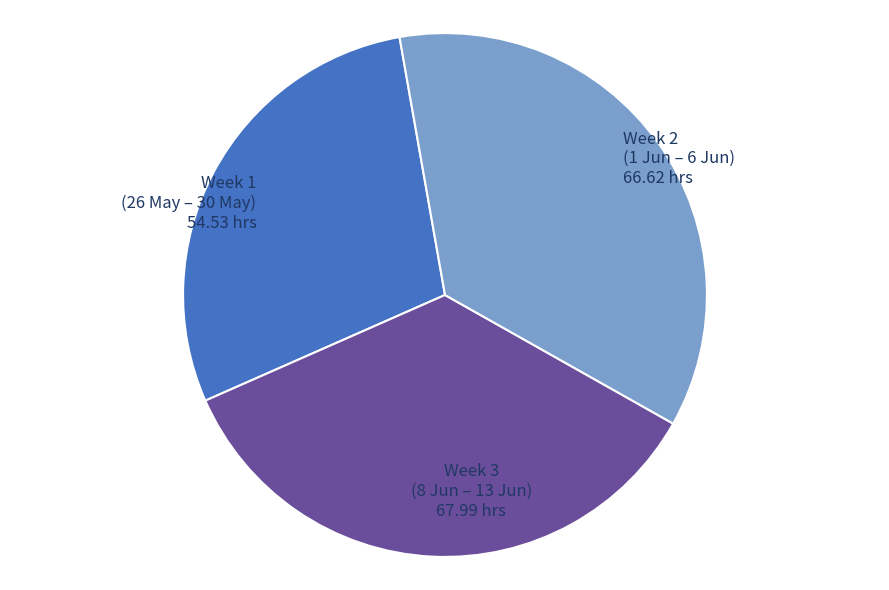

Is there any slice that represents more than half of the pie?

No